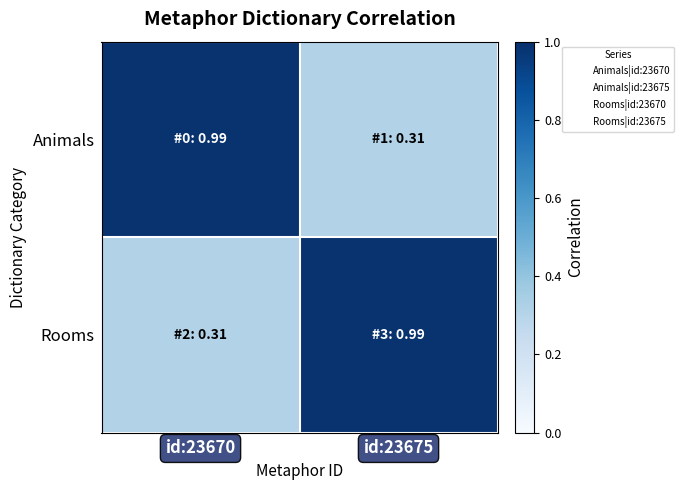

Rank the series by their maximum value, from lowest to highest.

Animals, Rooms